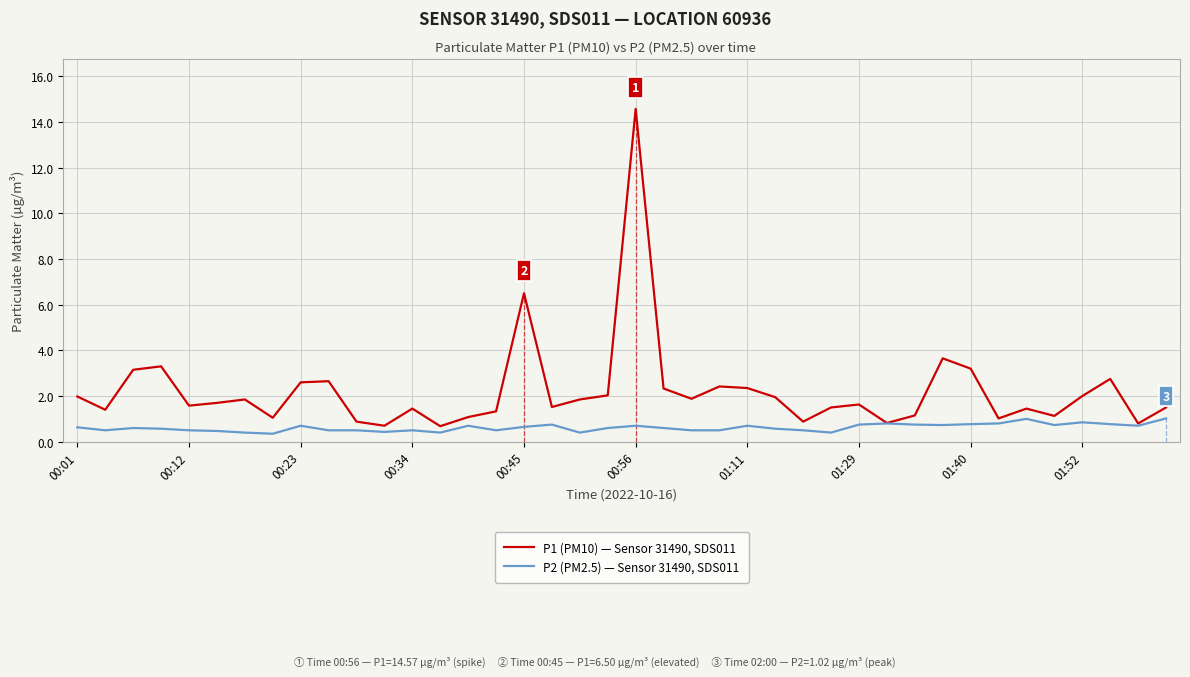

Which series has the largest total across all categories?

P1 (PM10) — Sensor 31490, SDS011